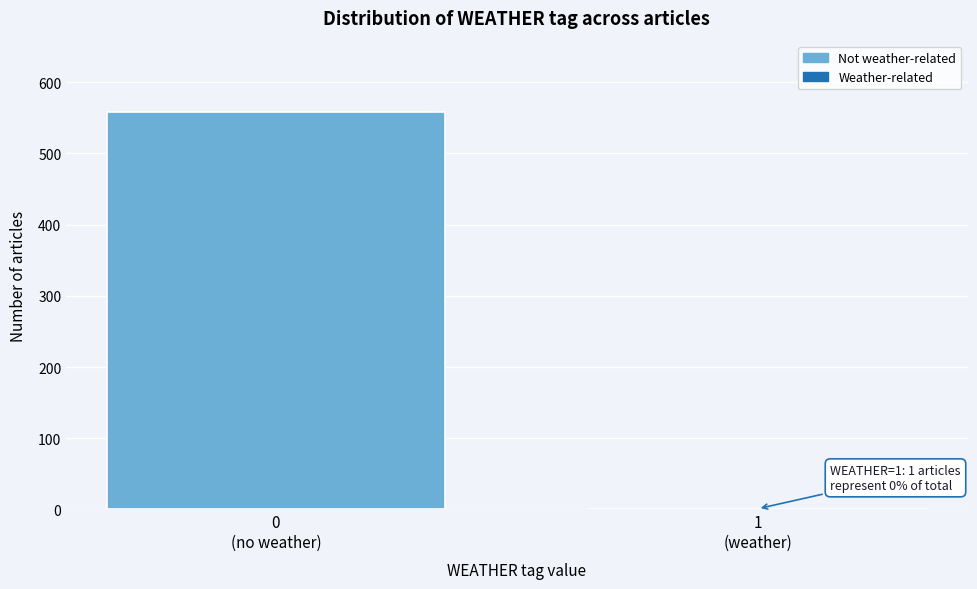

What is the maximum value shown in the chart?

558